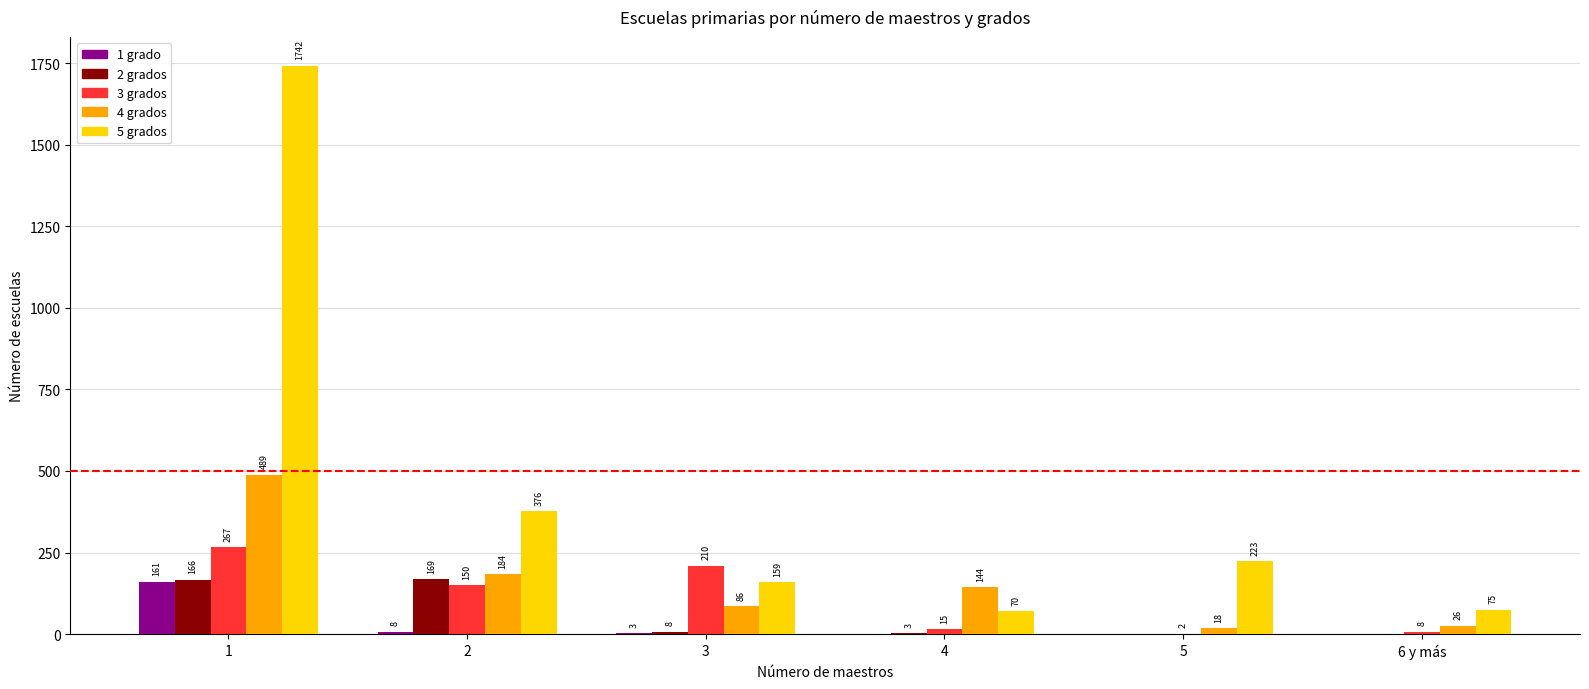

How many groups of bars are there?

6